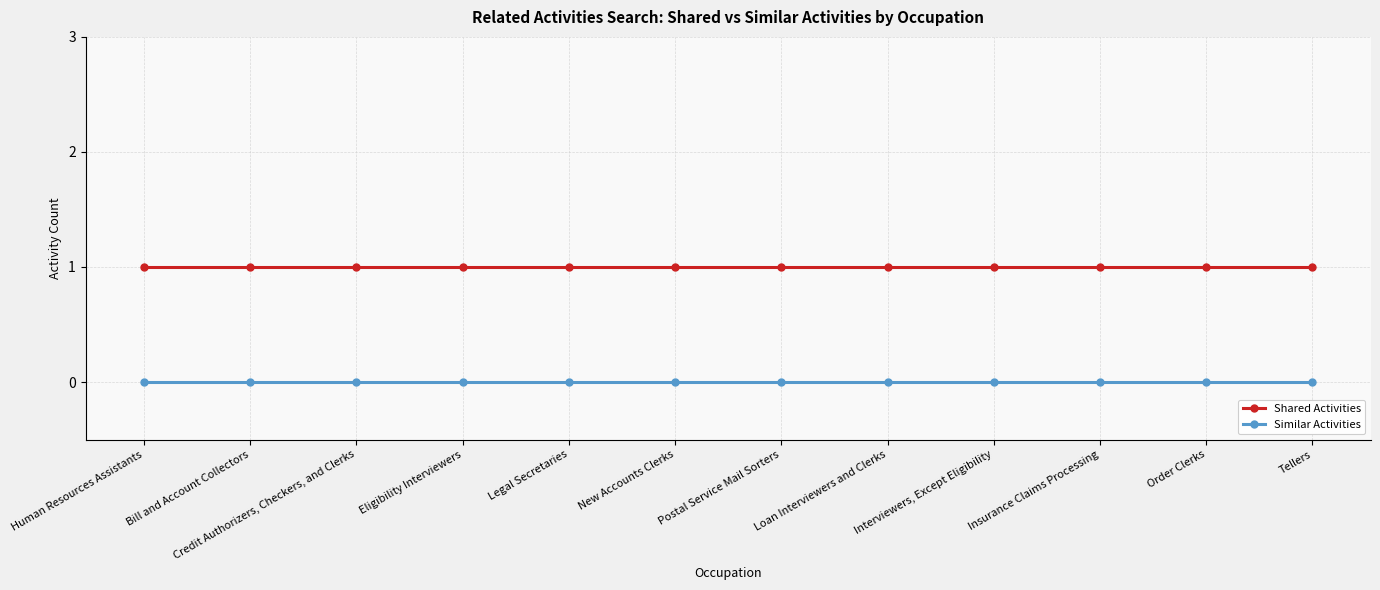

Is the value of Shared Activities at Insurance Claims Processing greater than the value of Similar Activities at Insurance Claims Processing?

Yes